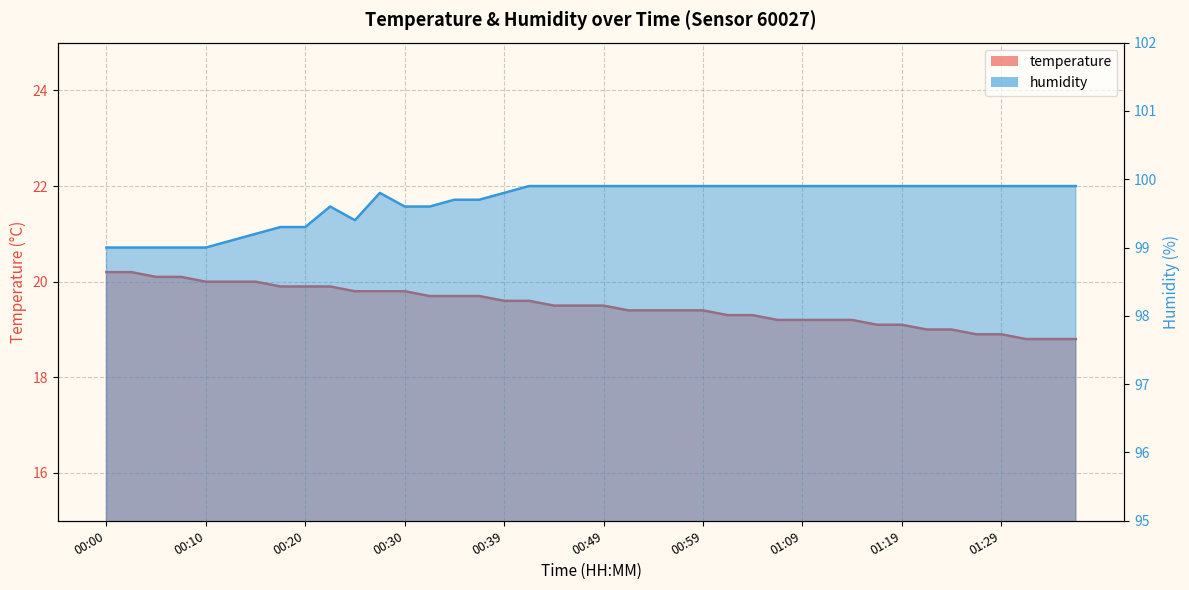

True or false: temperature has a value of 27.5 at 00:56.

False